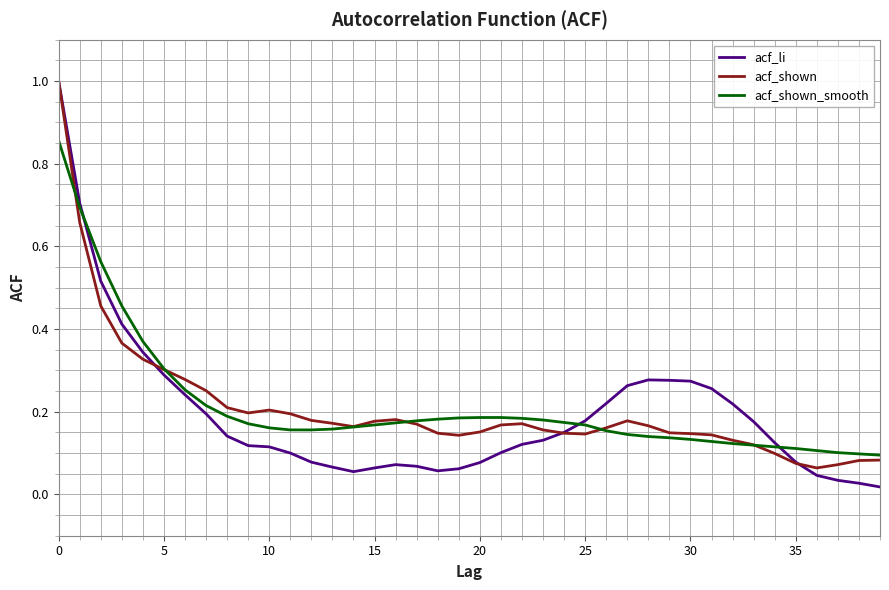

True or false: acf_li and acf_shown_smooth intersect in this chart.

True